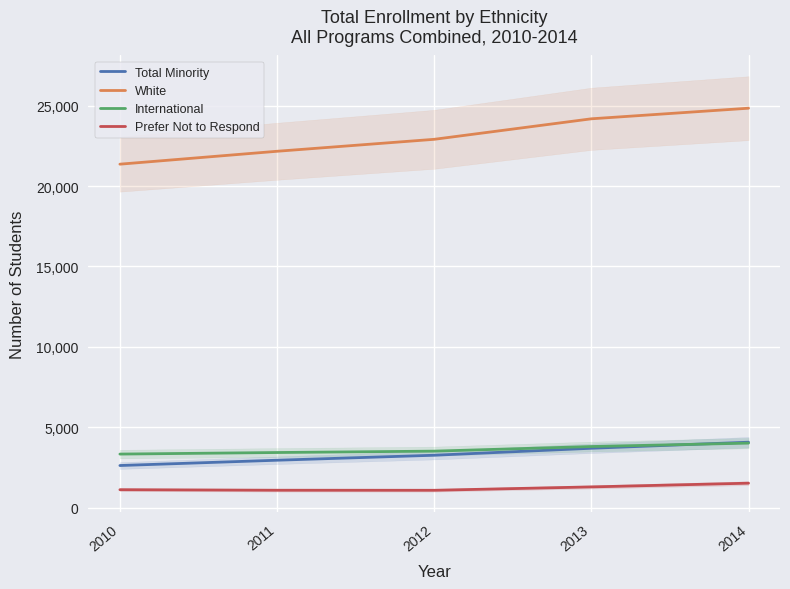

How many interior local valleys does the Prefer Not to Respond series have?

1